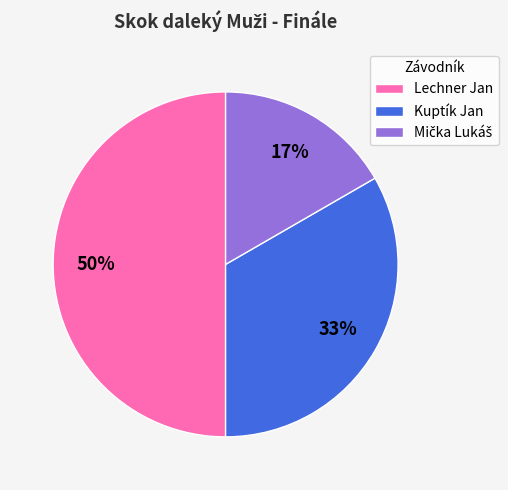

Is it true that Lechner Jan is 63% of the pie?

False